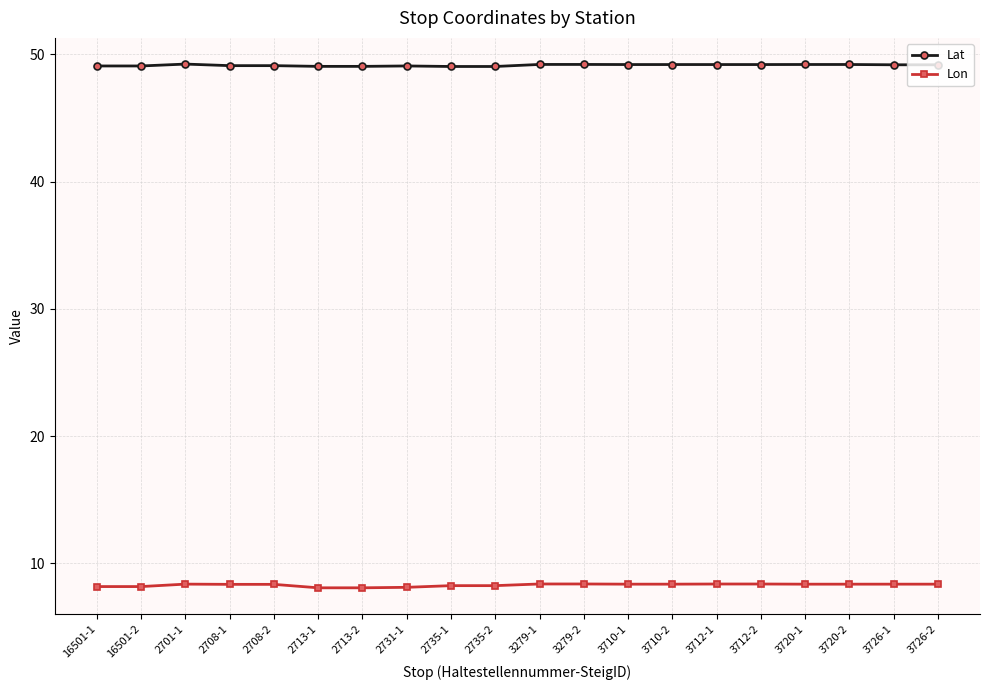

Is the value of Lat at 3279-2 greater than the value of Lon at 2731-1?

Yes